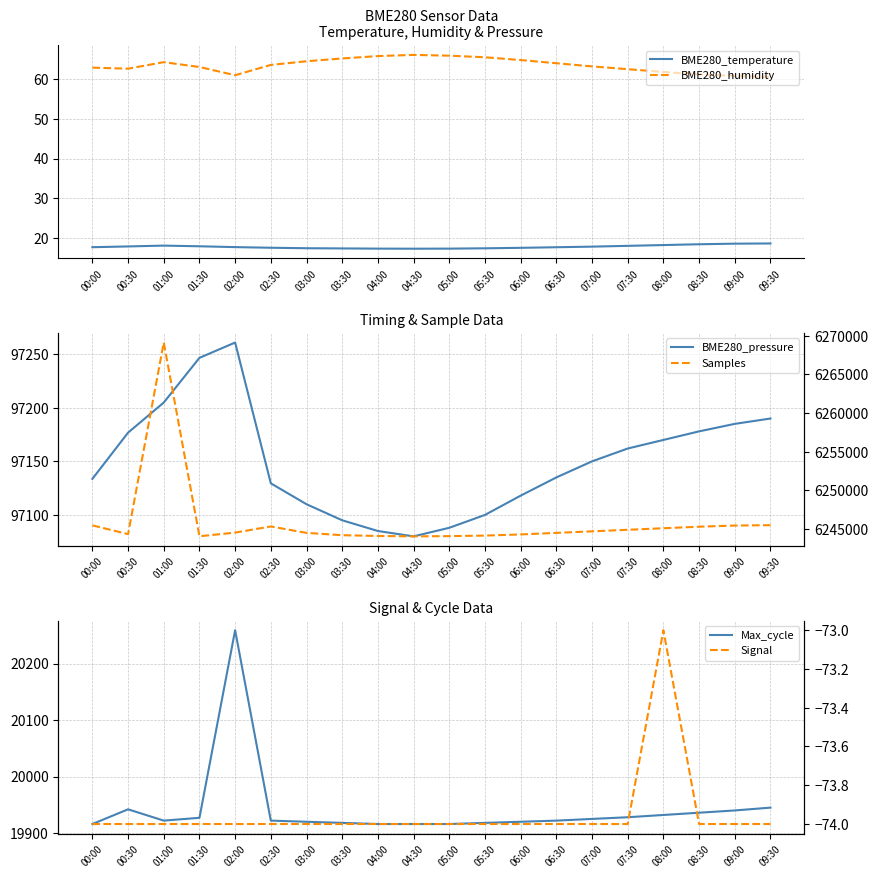

Is it true that BME280_humidity equals 87.3 at 06:00?

False